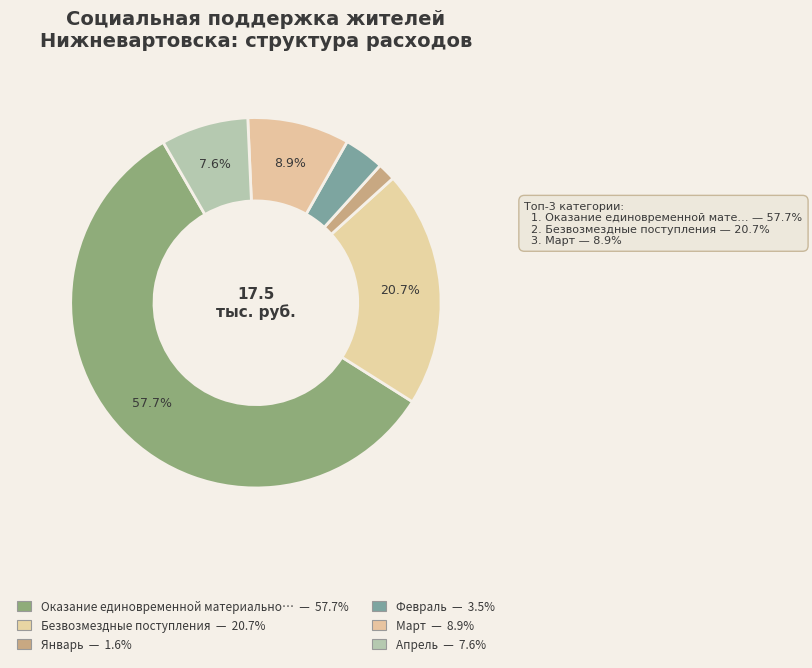

Count the number of slices in the pie.

6